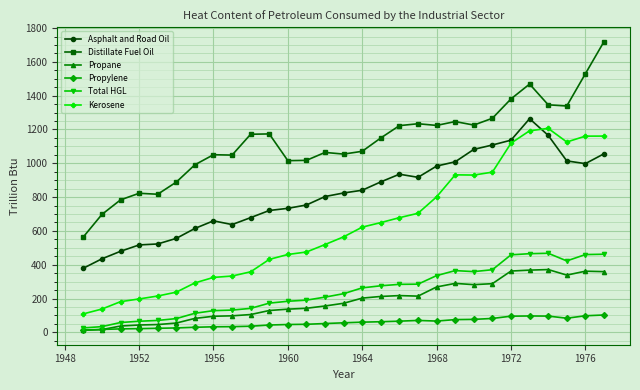

True or false: Total HGL and Asphalt and Road Oil cross at least once.

False